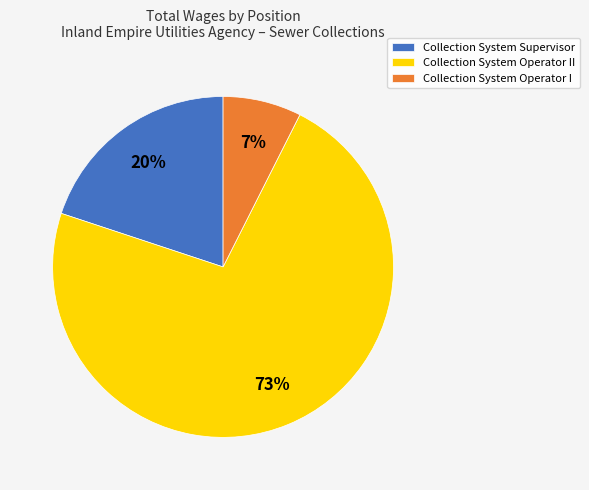

Do Collection System Operator I and Collection System Supervisor together represent more than half of the pie?

No